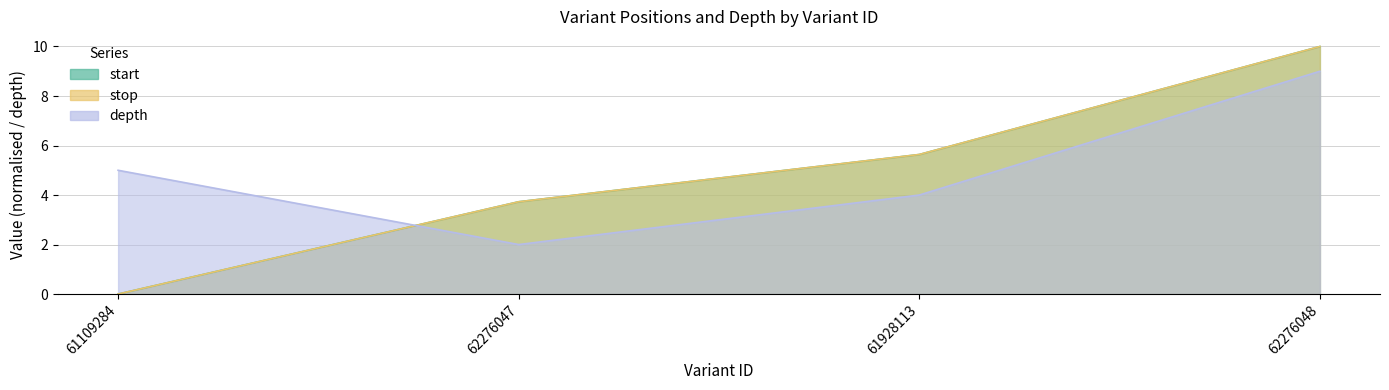

What is the spread (max minus min) of values at 61928113?

1.6